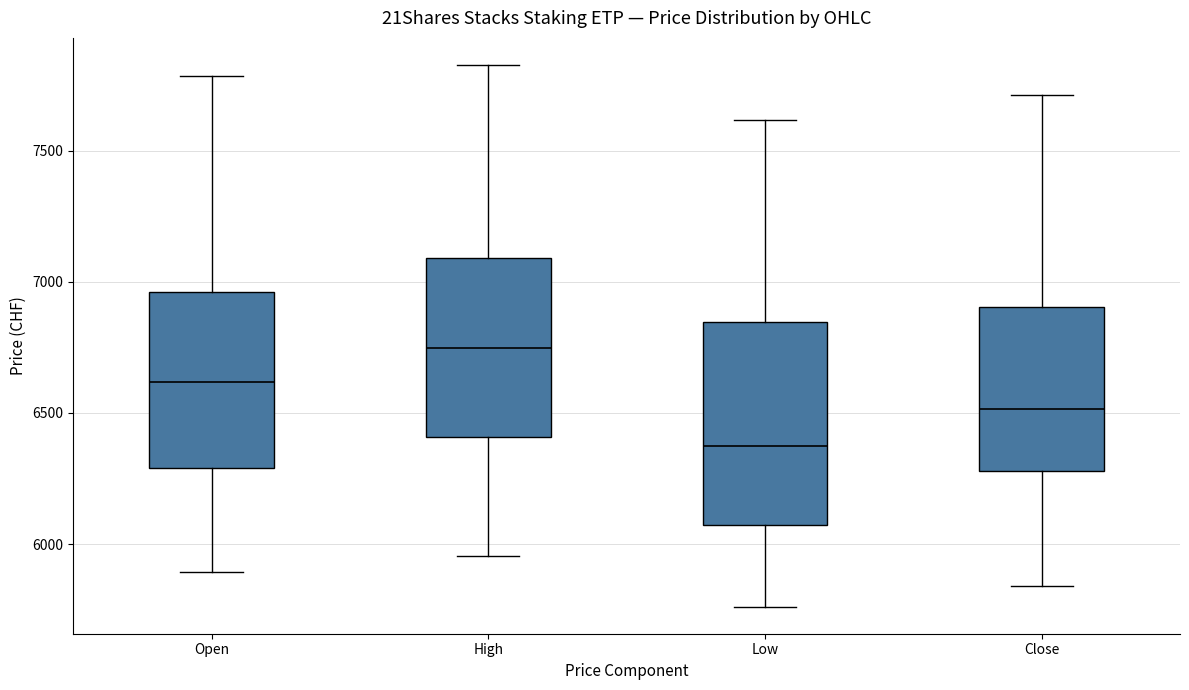

Reading left to right, transcribe this box plot: for each box, give where its median line is, the range the box spans, and where its two whiskers end, as read against the y-axis. The values are not printed on the chart, so give them approximately, as read against the axis.

Open: median 6600, box 6300 to 6950, whiskers 5900 to 7800
High: median 6750, box 6400 to 7100, whiskers 5950 to 7850
Low: median 6400, box 6050 to 6850, whiskers 5750 to 7600
Close: median 6500, box 6300 to 6900, whiskers 5850 to 7700